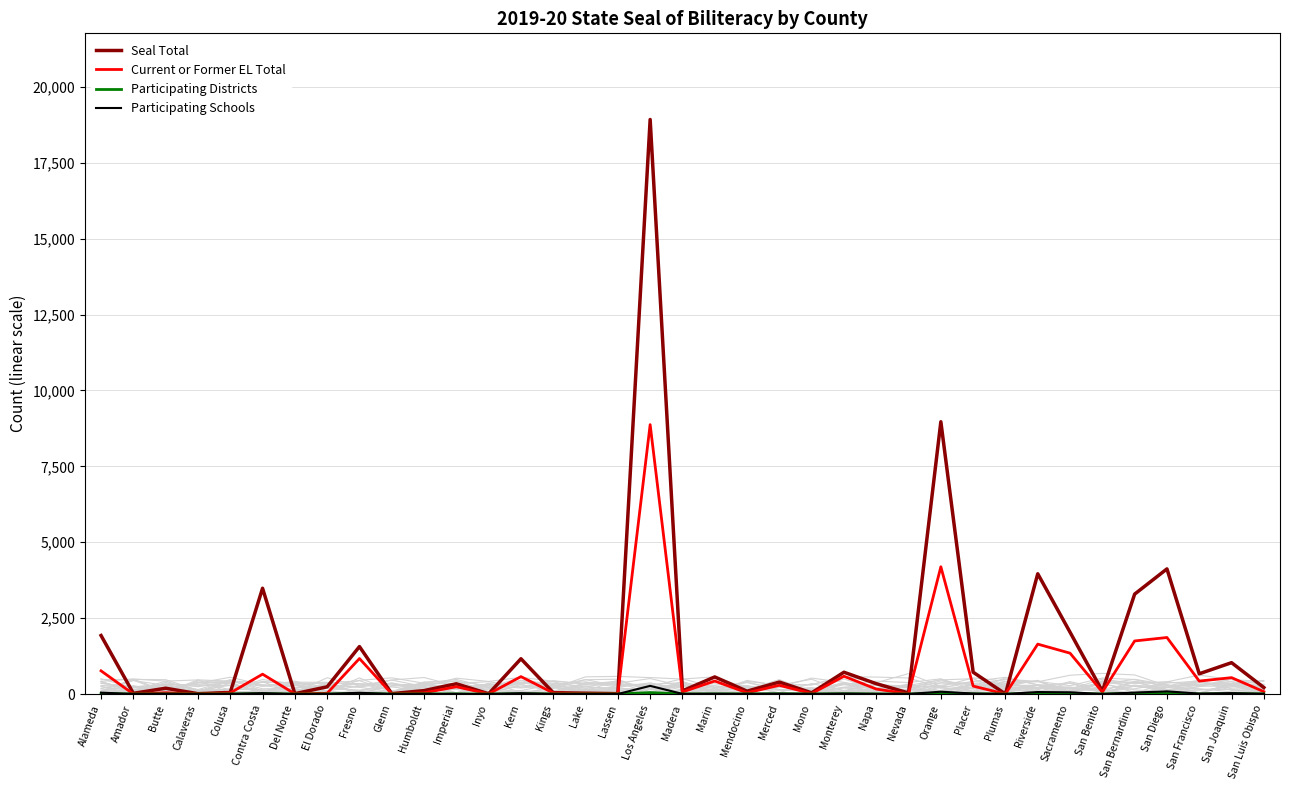

Reading left to right, transcribe all the data shown in this chart.

Seal Total: 1927	23	191	11	53	3484	11	238	1563	12	113	338	8	1162	45	27	12	18924	104	563	94	394	39	718	341	35	8969	719	1	3961	2036	95	3291	4122	667	1033	213
Current or Former EL Total: 764	0	43	2	36	654	6	25	1169	6	39	240	4	574	34	11	4	8874	68	429	40	288	15	586	164	4	4192	261	1	1644	1346	65	1748	1862	426	540	78
Participating Districts: 14	1	3	1	4	9	1	2	16	2	5	4	1	7	2	2	1	47	3	3	5	7	2	8	3	1	17	5	1	18	9	2	17	19	1	10	5
Participating Schools: 45	2	6	1	4	29	1	5	40	2	6	5	1	27	4	2	1	269	5	10	5	12	4	14	6	2	77	17	1	66	57	2	49	88	14	30	6